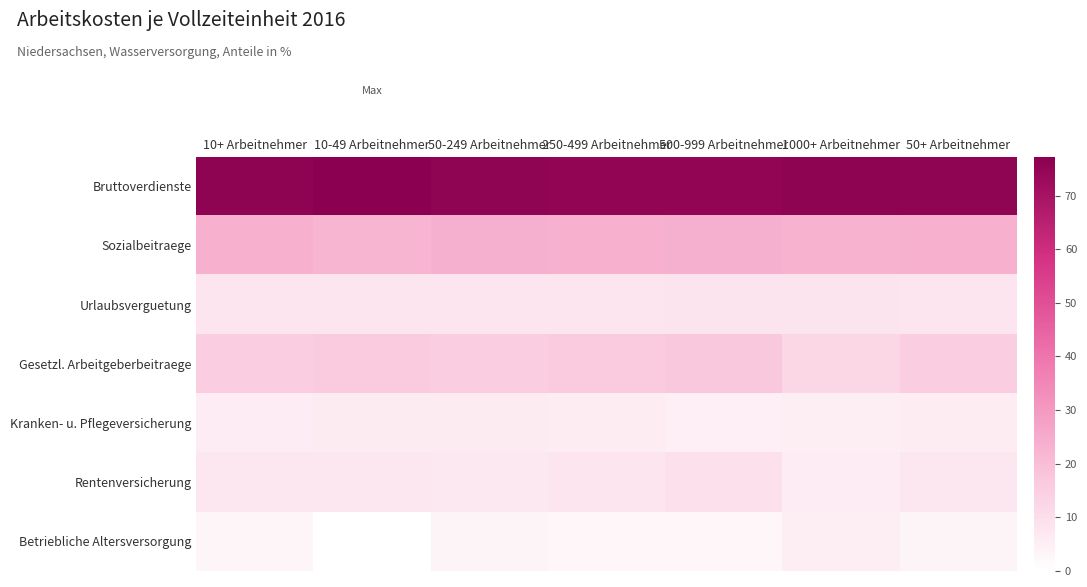

What is the spread (max minus min) of values at 250-499 Arbeitnehmer?

72.4